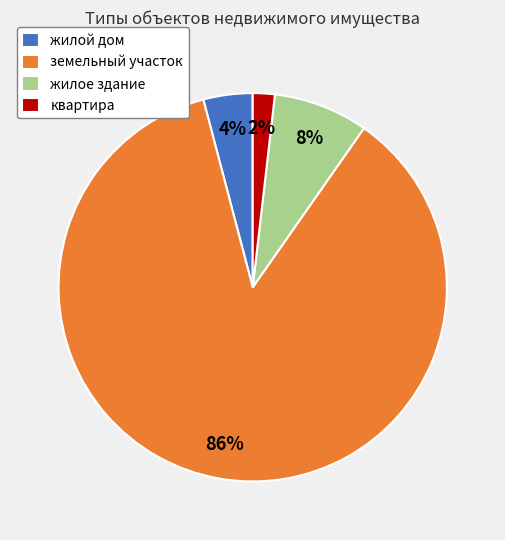

To the nearest percent, what is the difference between the жилое здание and квартира slice percentages?

6%